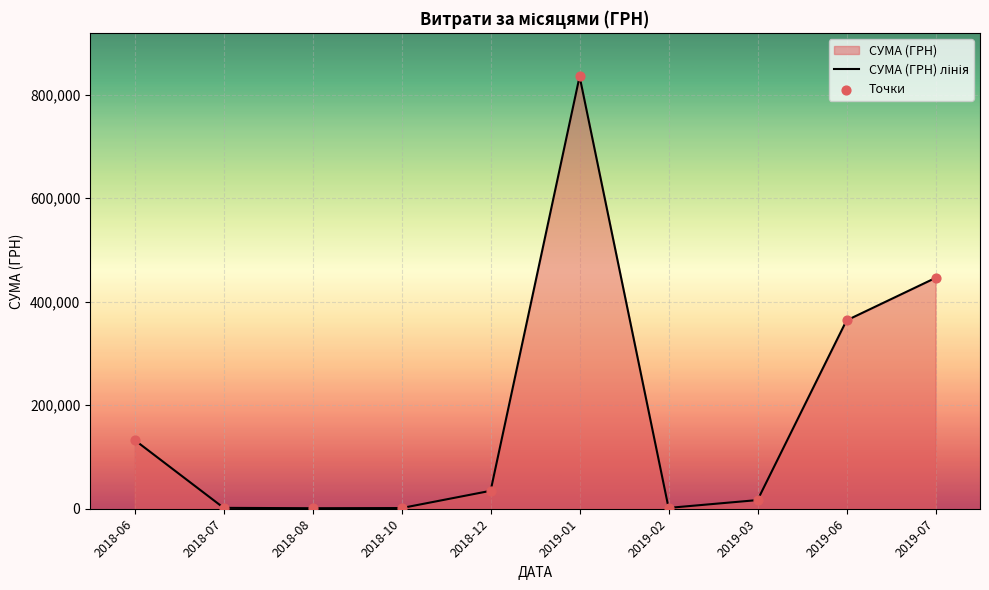

Which series has the largest total across all categories?

СУМА (ГРН) лінія